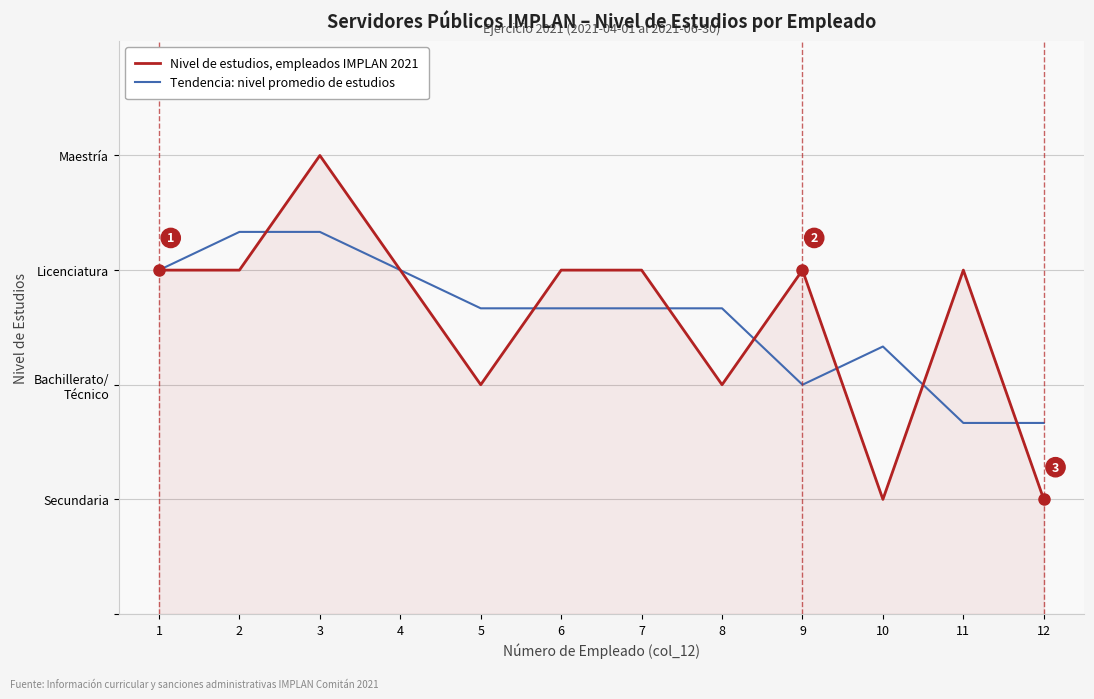

Is this an area chart (filled region under the line)?

Yes